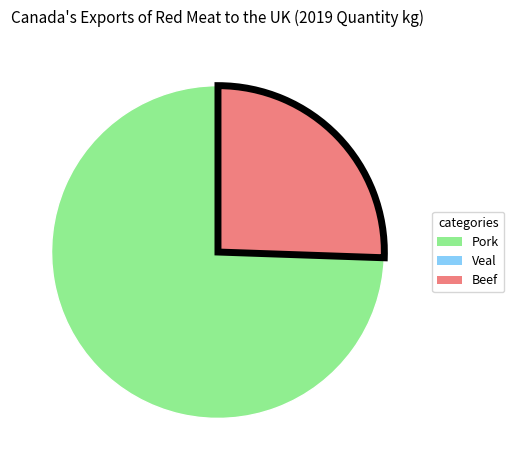

To the nearest percent, what is the difference between the largest and smallest slice percentages?

74%